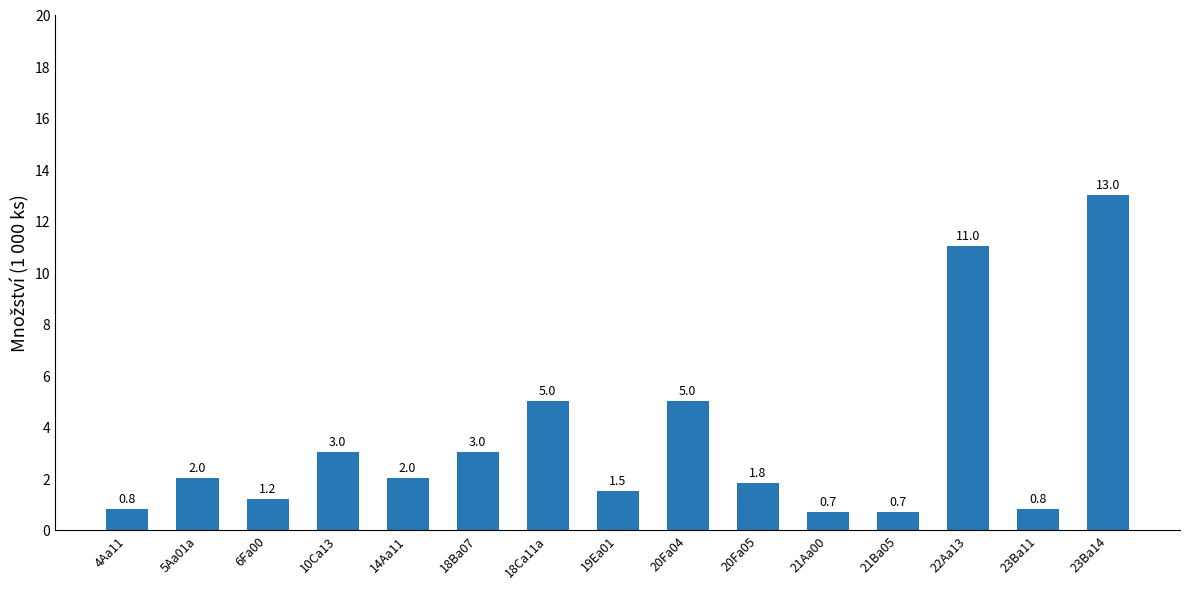

Approximately how many times larger is the value at 10Ca13 compared to 5Aa01a?

1.5